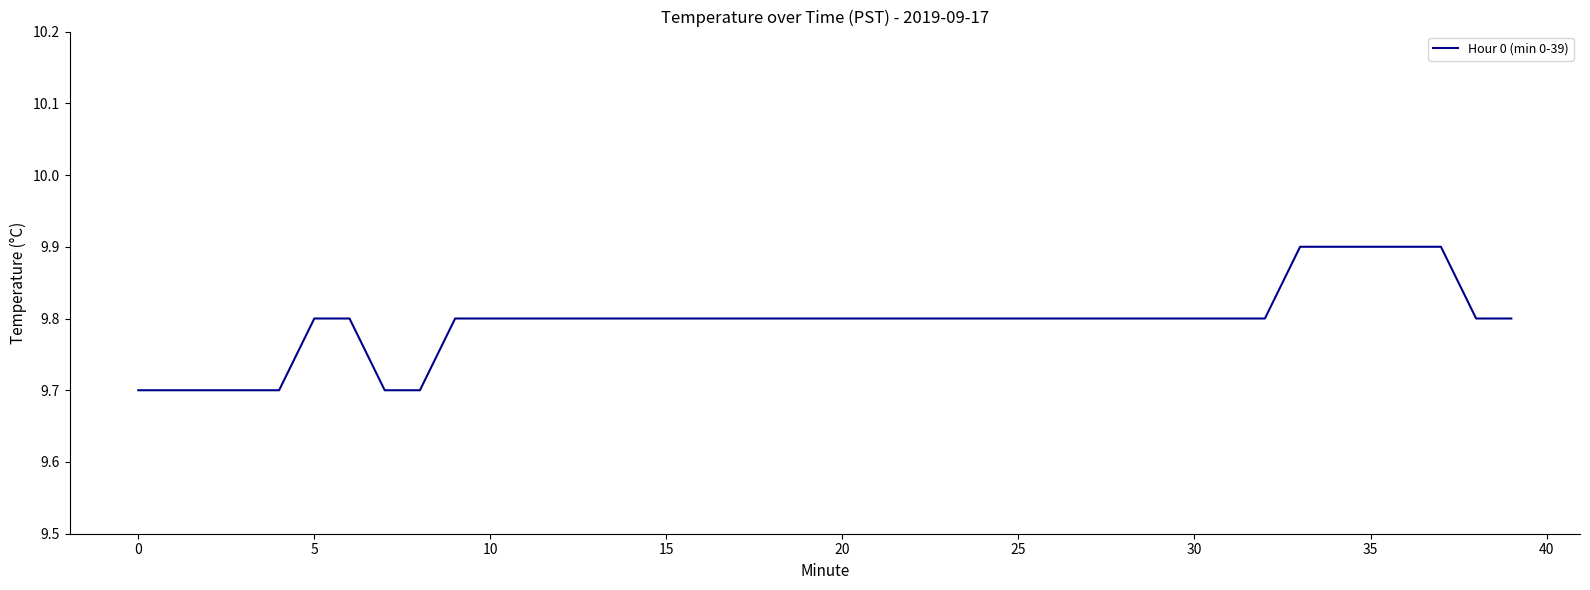

Is this an area chart (filled region under the line)?

No